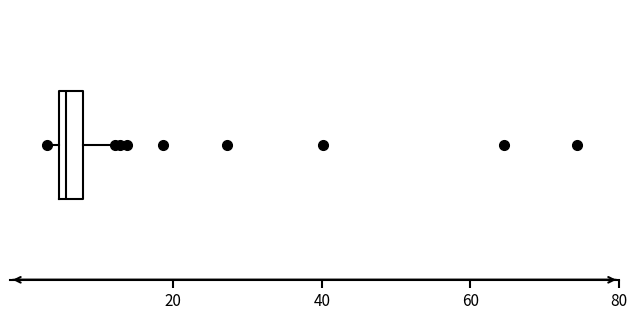

Read this box plot against the x-axis: the position of the median line, the range covered by the box, and the ends of both whiskers. The values are not printed on the chart, so give them approximately, as read against the axis.

median 6, box 4 to 8, whiskers 2 to 12